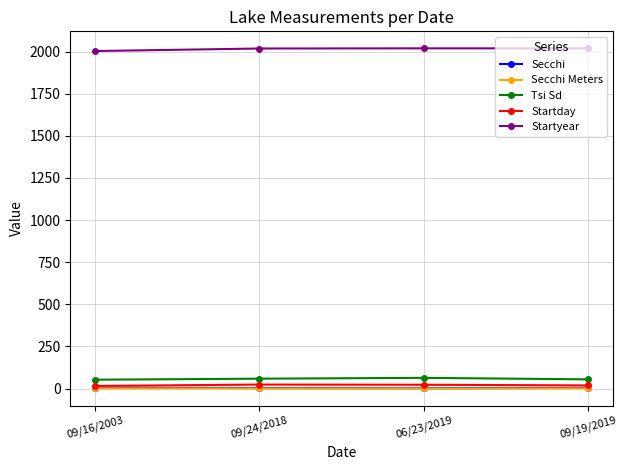

Is it true that Secchi Meters equals 1.4 at 09/19/2019?

True